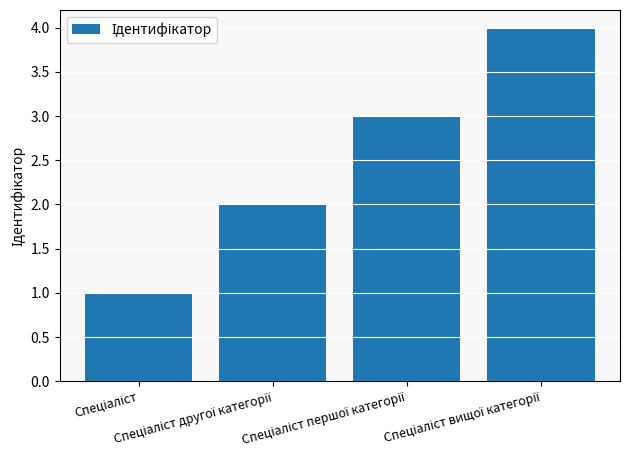

How many values are below 3?

2